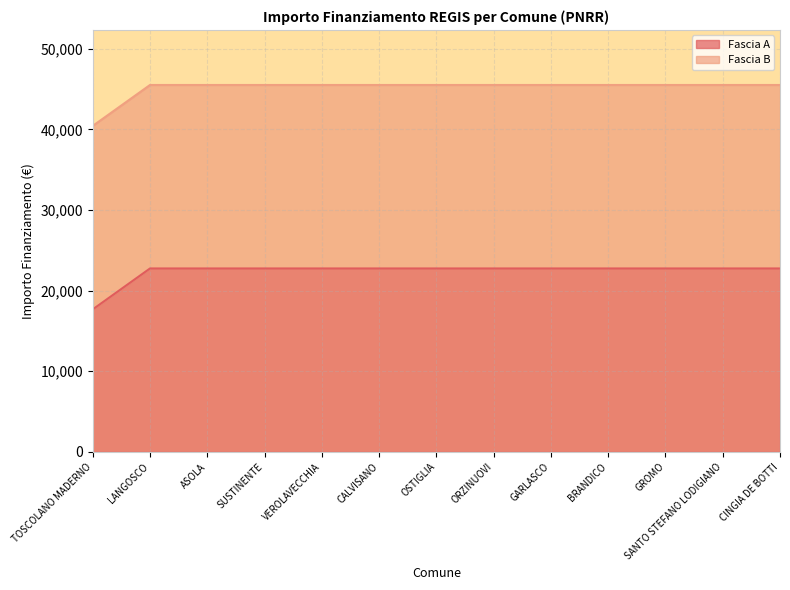

List the labels in order of value, smallest first.

TOSCOLANO MADERNO, LANGOSCO, ASOLA, SUSTINENTE, VEROLAVECCHIA, CALVISANO, OSTIGLIA, ORZINUOVI, GARLASCO, BRANDICO, GROMO, SANTO STEFANO LODIGIANO, CINGIA DE BOTTI